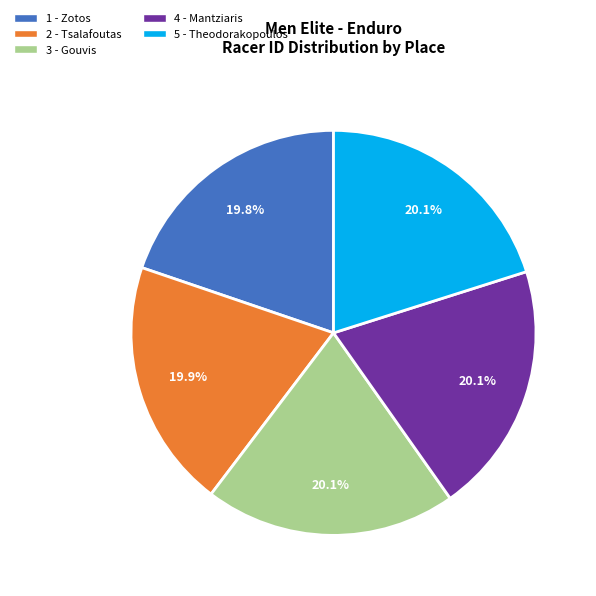

Does 1 - Zotos represent more than half of the total?

No